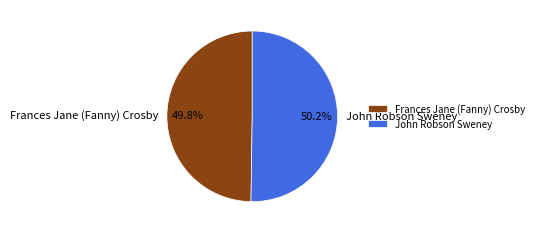

Is it true that Frances Jane (Fanny) Crosby is 63% of the pie?

False